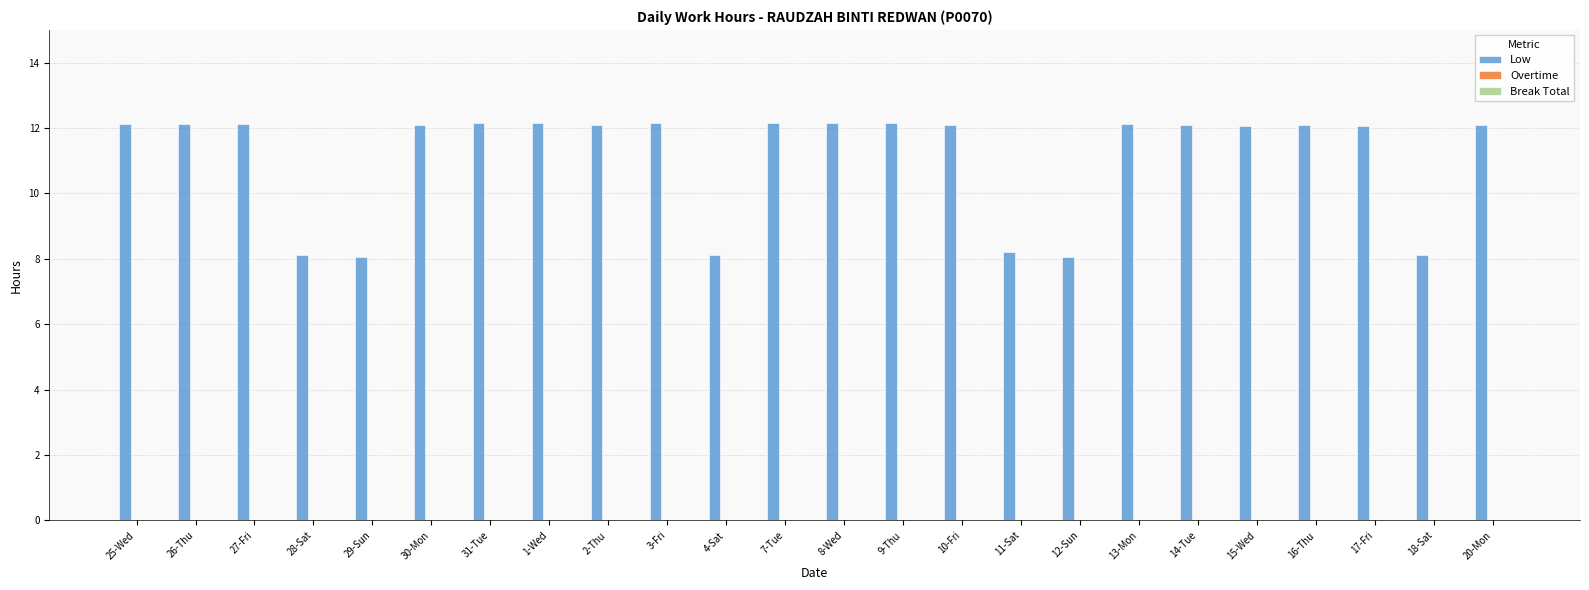

How many bars are there in total?

24